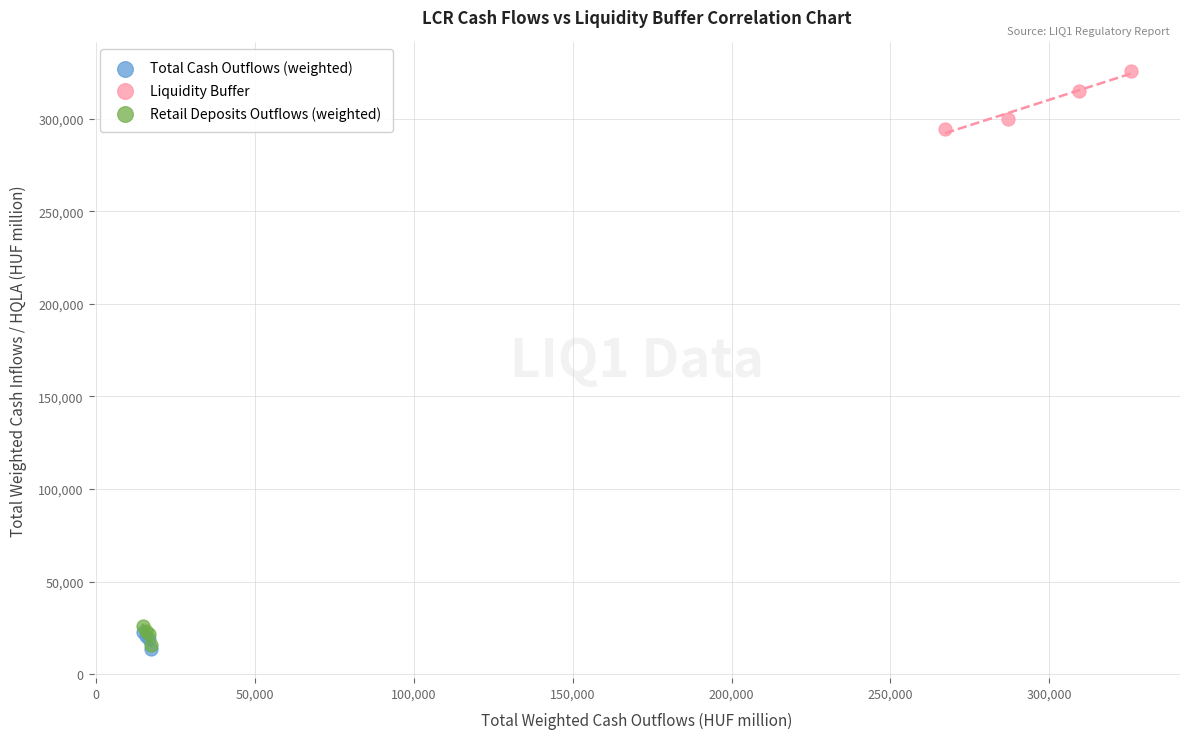

What are all the series names shown in the legend?

Total Cash Outflows (weighted), Liquidity Buffer, Retail Deposits Outflows (weighted)